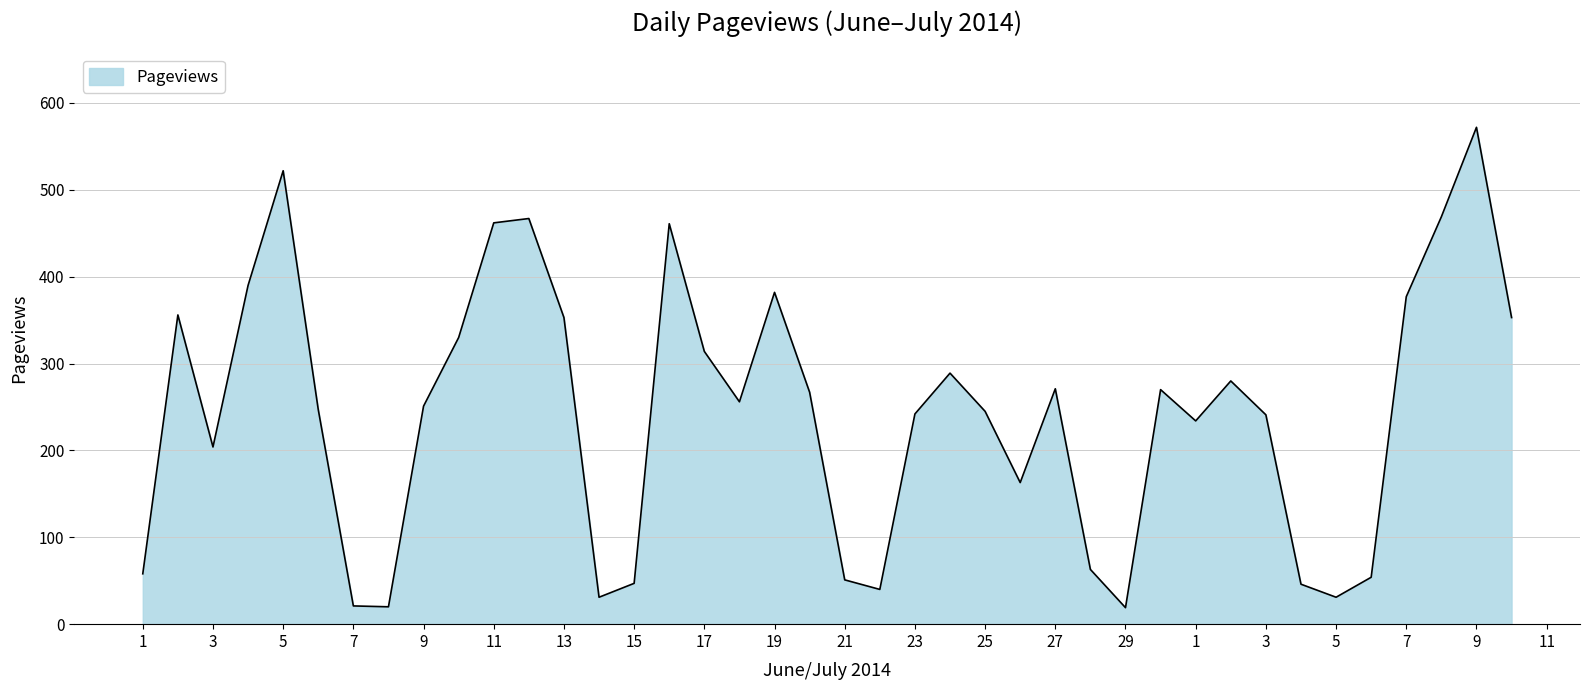

How many distinct data groups are displayed?

1